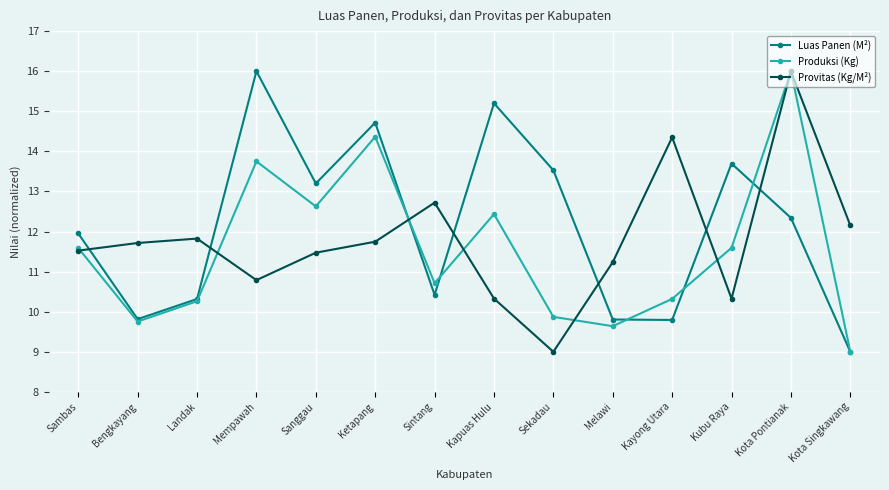

True or false: Produksi (Kg) has a value of 6.9 at Kapuas Hulu.

False